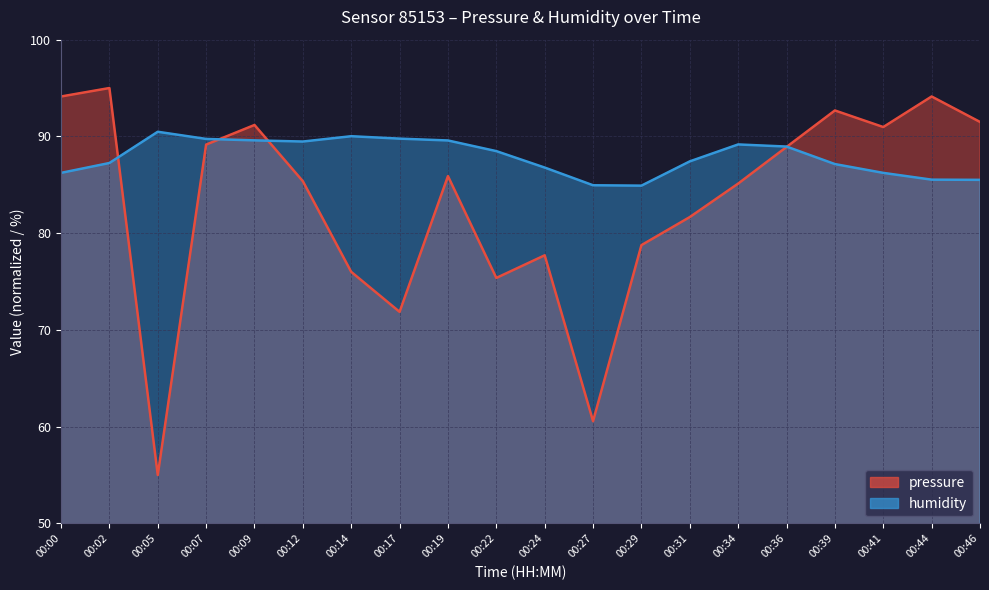

Which series has the widest spread of values?

pressure